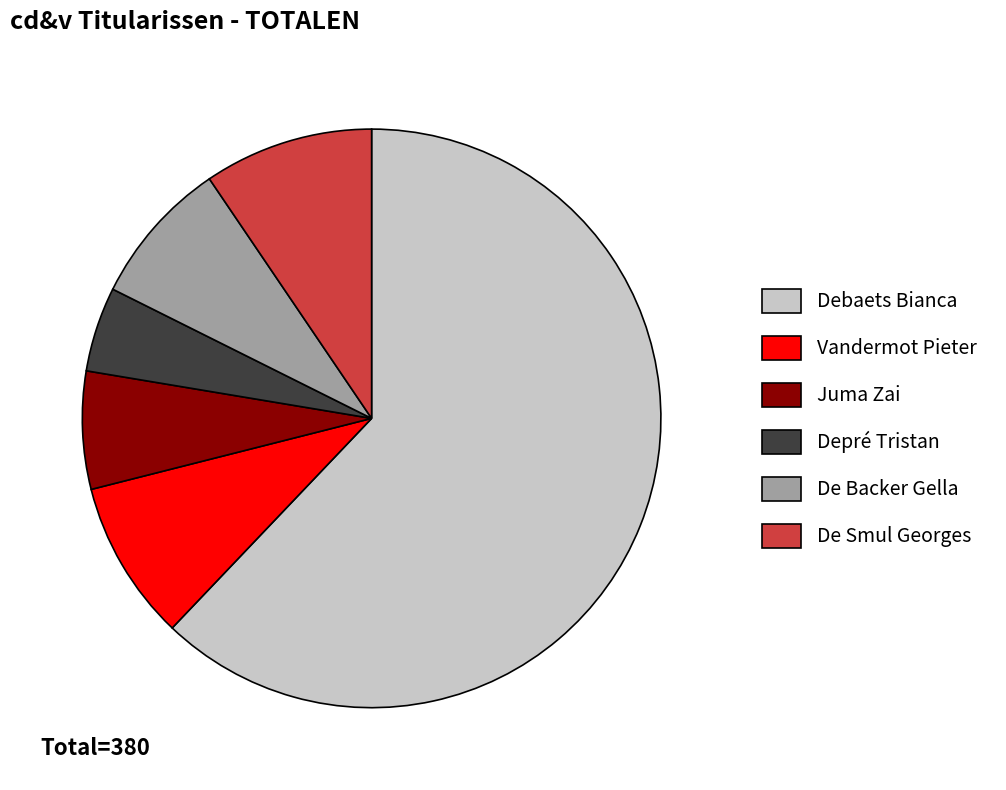

What is the ratio of the value at Debaets Bianca to the value at Juma Zai?

9.4